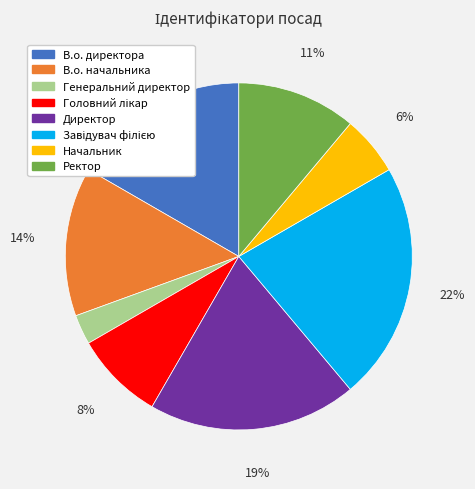

Which category has the smallest portion of the pie?

Генеральний директор